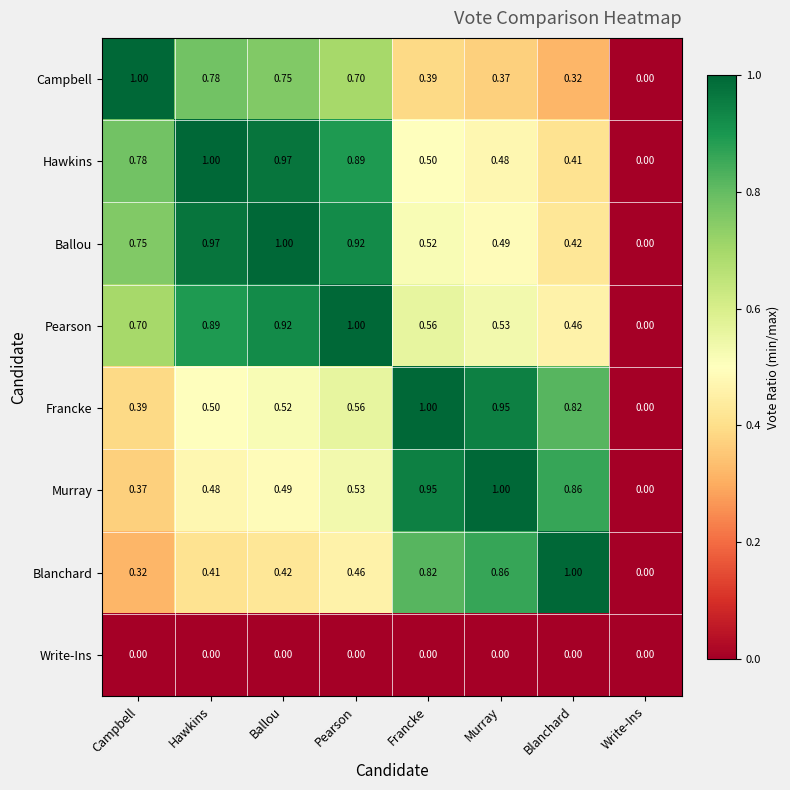

At which category is the sum across all series the highest?

Ballou